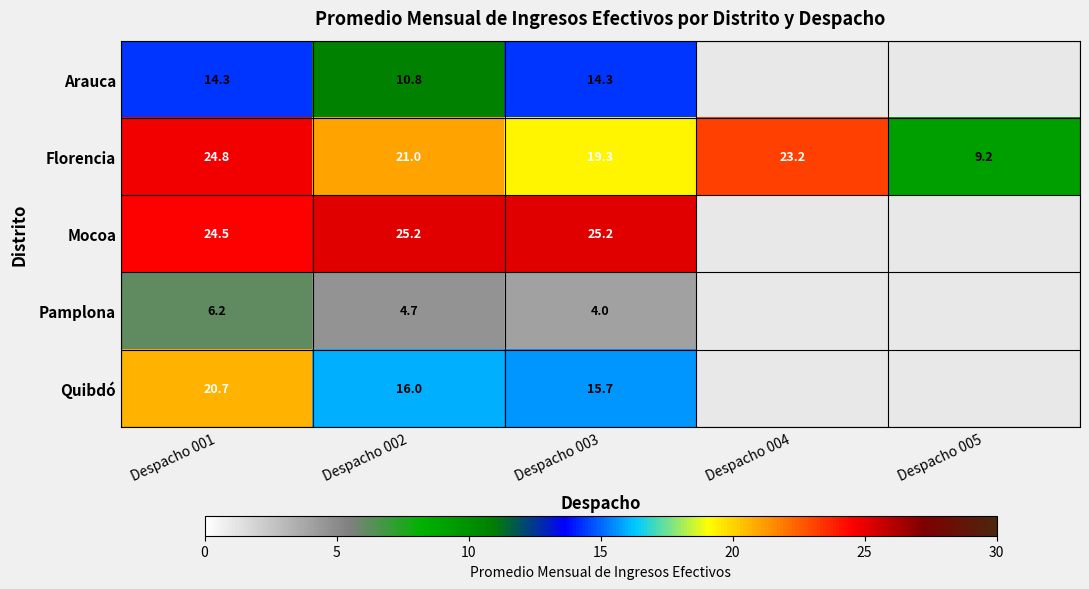

Between Despacho 001 and Despacho 003, which series saw the biggest shift?

Florencia